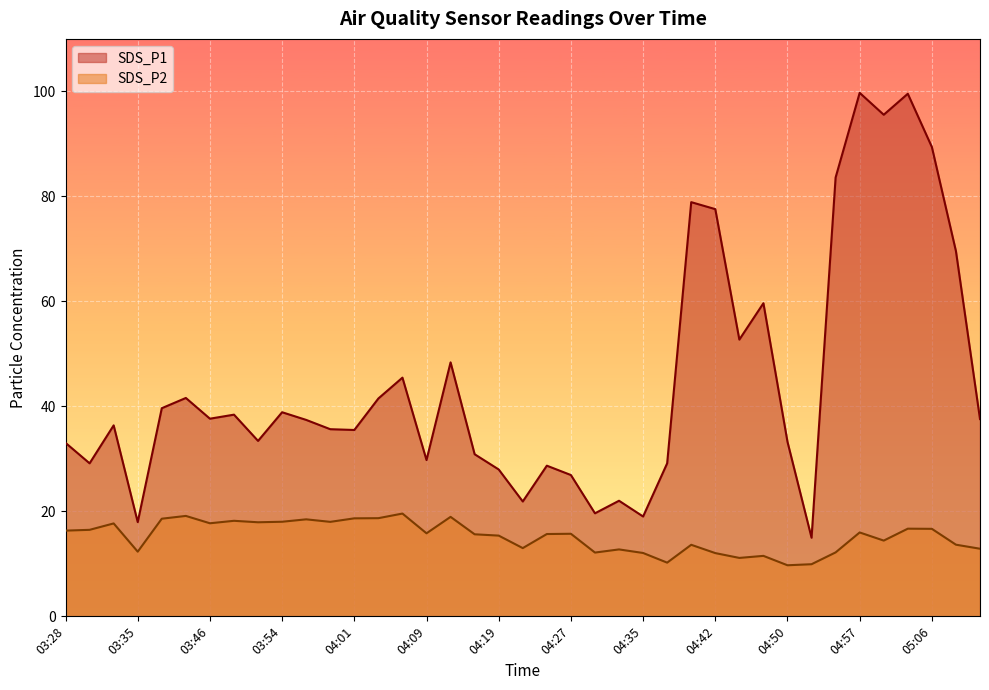

The SDS_P2 series shows 19.6 at 04:55. True or false?

False